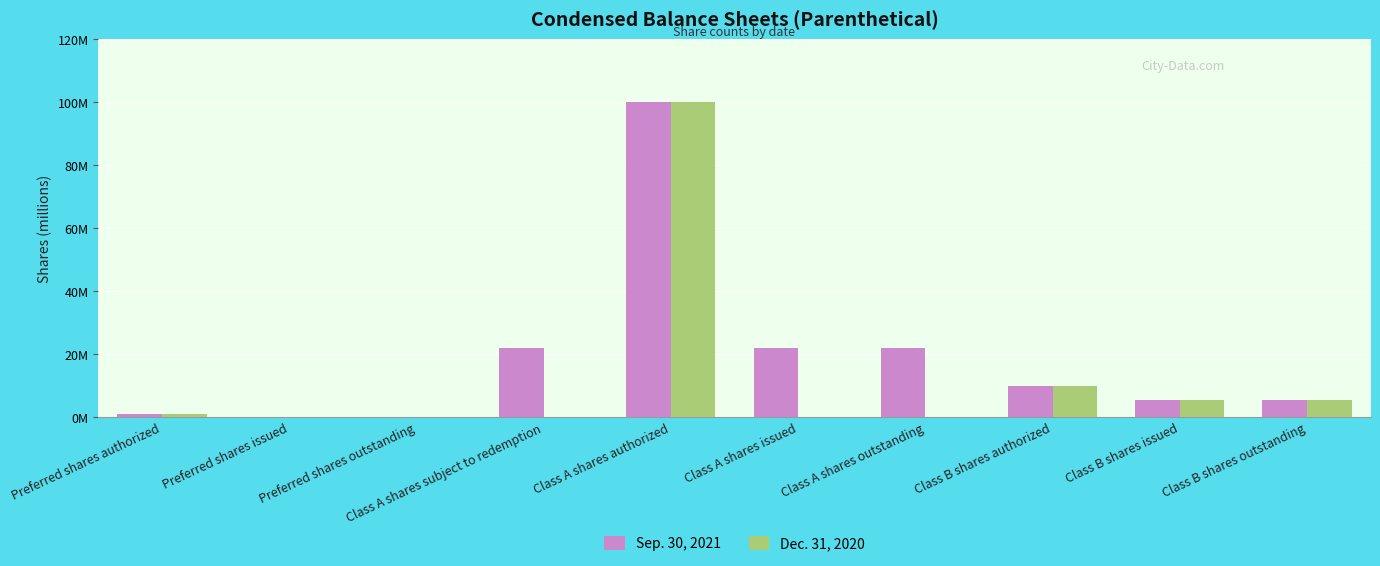

What are all the series names shown in the legend?

Sep. 30, 2021, Dec. 31, 2020